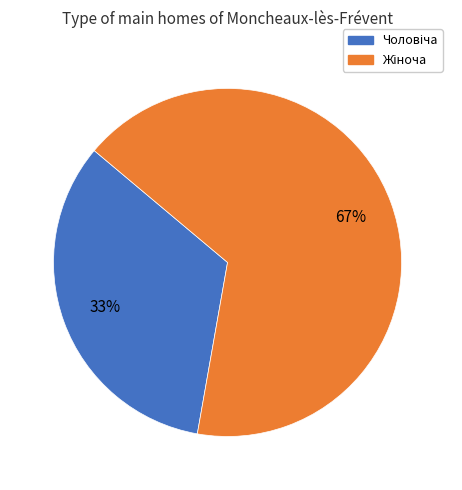

To the nearest percent, what is the average slice percentage?

50%